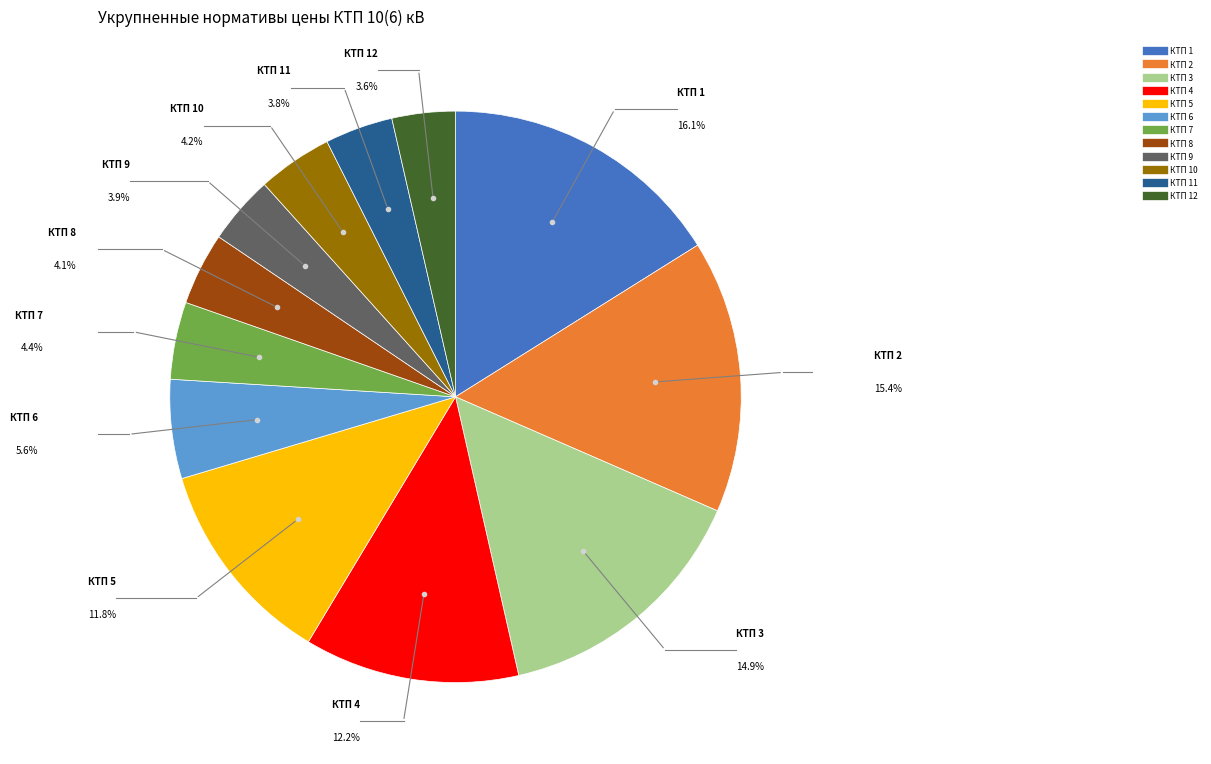

How many segments does this pie chart have?

12